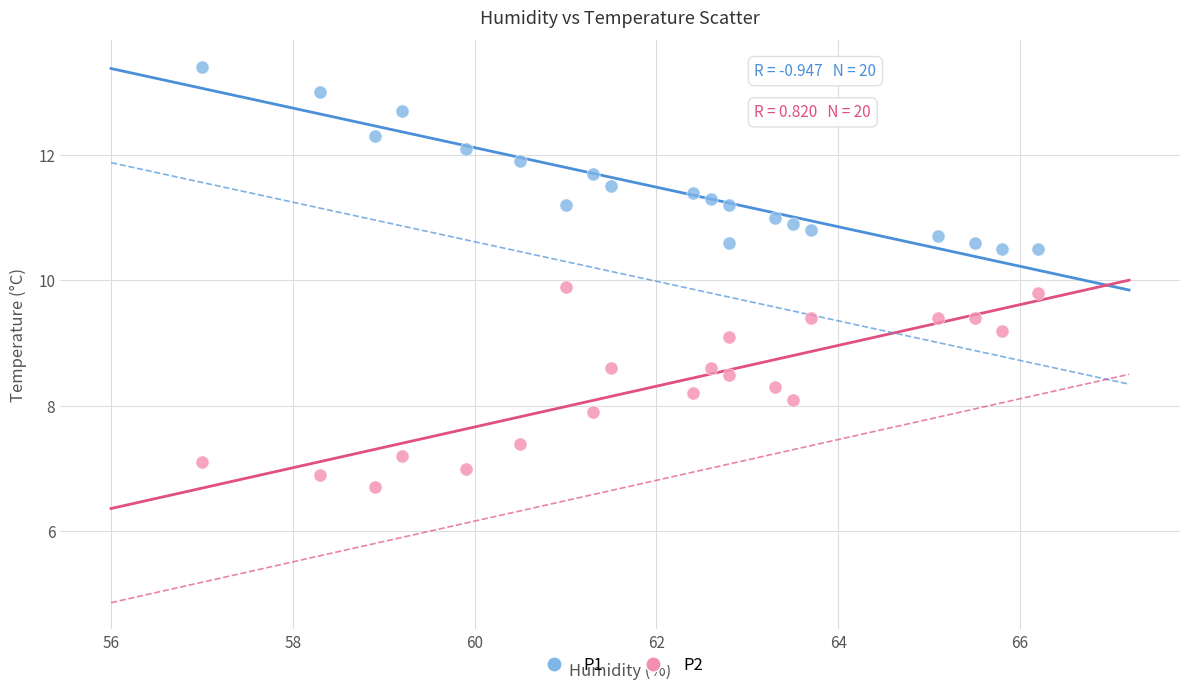

Across all series, what Y value is closest to 10?

9.9